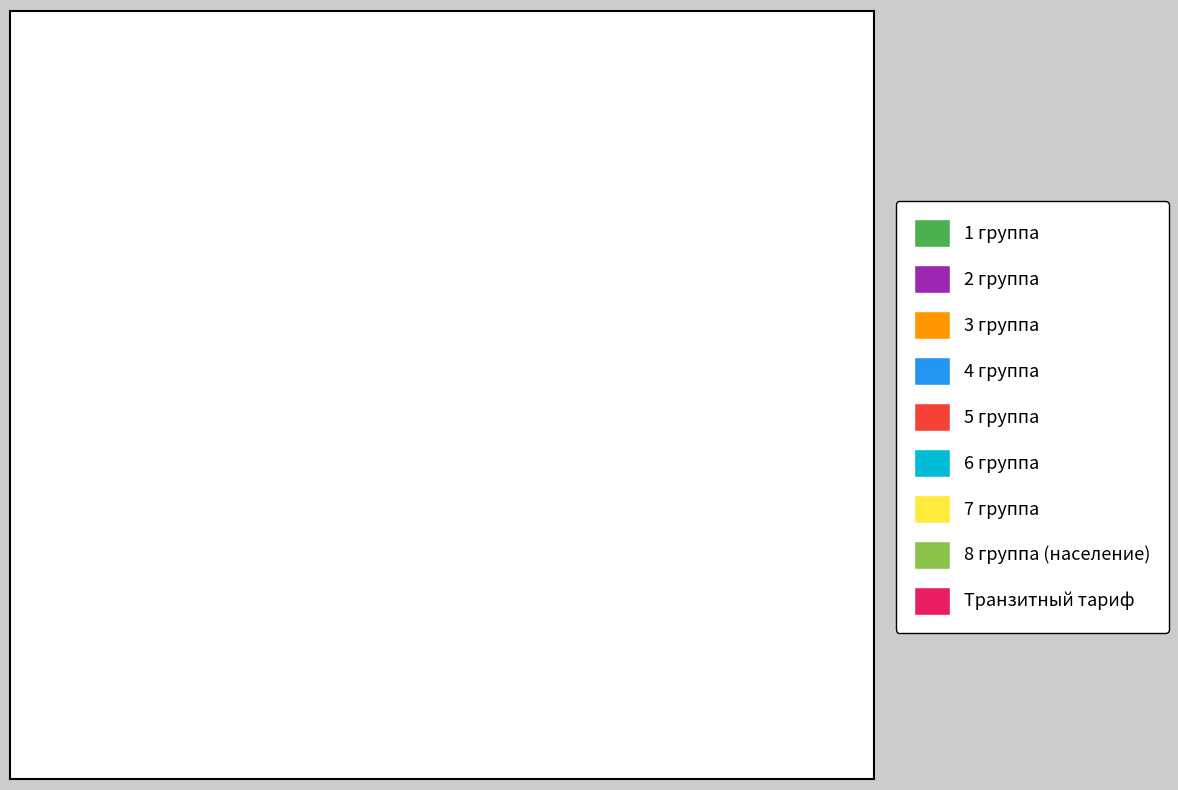

Between 6 группа and 8 группа (население), which is larger?

8 группа (население)